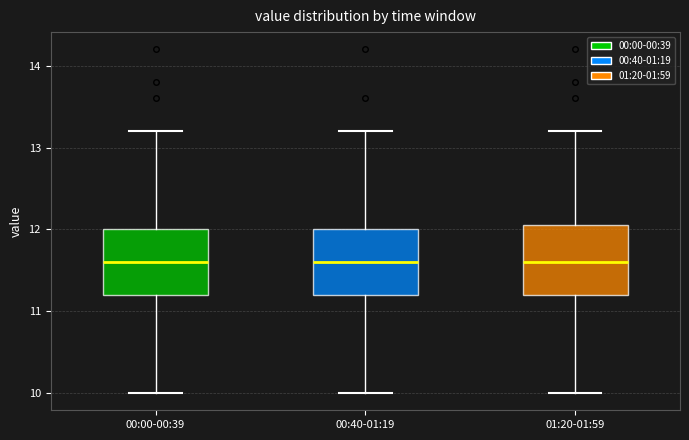

Where is the upper edge of the box for 01:20-01:59 on the y-axis? The values are not printed on the chart, so give them approximately, as read against the axis.

12.1